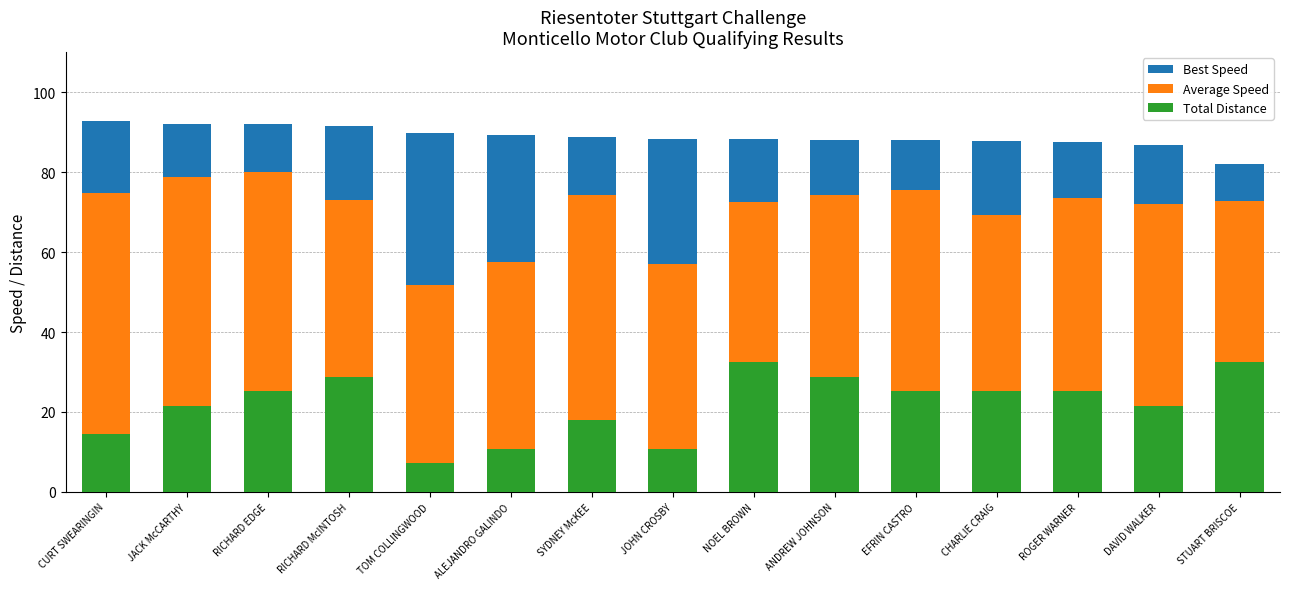

Reading left to right, transcribe all the data shown in this chart.

Best Speed: CURT SWEARINGIN=92.7	JACK McCARTHY=92.1	RICHARD EDGE=92.0	RICHARD McINTOSH=91.5	TOM COLLINGWOOD=89.8	ALEJANDRO GALINDO=89.3	SYDNEY McKEE=88.7	JOHN CROSBY=88.3	NOEL BROWN=88.2	ANDREW JOHNSON=88.0	EFRIN CASTRO=88.0	CHARLIE CRAIG=87.7	ROGER WARNER=87.5	DAVID WALKER=86.8	STUART BRISCOE=82.1
Average Speed: CURT SWEARINGIN=74.7	JACK McCARTHY=78.7	RICHARD EDGE=80.1	RICHARD McINTOSH=72.9	TOM COLLINGWOOD=51.9	ALEJANDRO GALINDO=57.4	SYDNEY McKEE=74.3	JOHN CROSBY=57.0	NOEL BROWN=72.5	ANDREW JOHNSON=74.3	EFRIN CASTRO=75.5	CHARLIE CRAIG=69.3	ROGER WARNER=73.5	DAVID WALKER=72.0	STUART BRISCOE=72.9
Total Distance: CURT SWEARINGIN=14.4	JACK McCARTHY=21.6	RICHARD EDGE=25.2	RICHARD McINTOSH=28.8	TOM COLLINGWOOD=7.2	ALEJANDRO GALINDO=10.8	SYDNEY McKEE=18.0	JOHN CROSBY=10.8	NOEL BROWN=32.4	ANDREW JOHNSON=28.8	EFRIN CASTRO=25.2	CHARLIE CRAIG=25.2	ROGER WARNER=25.2	DAVID WALKER=21.6	STUART BRISCOE=32.4